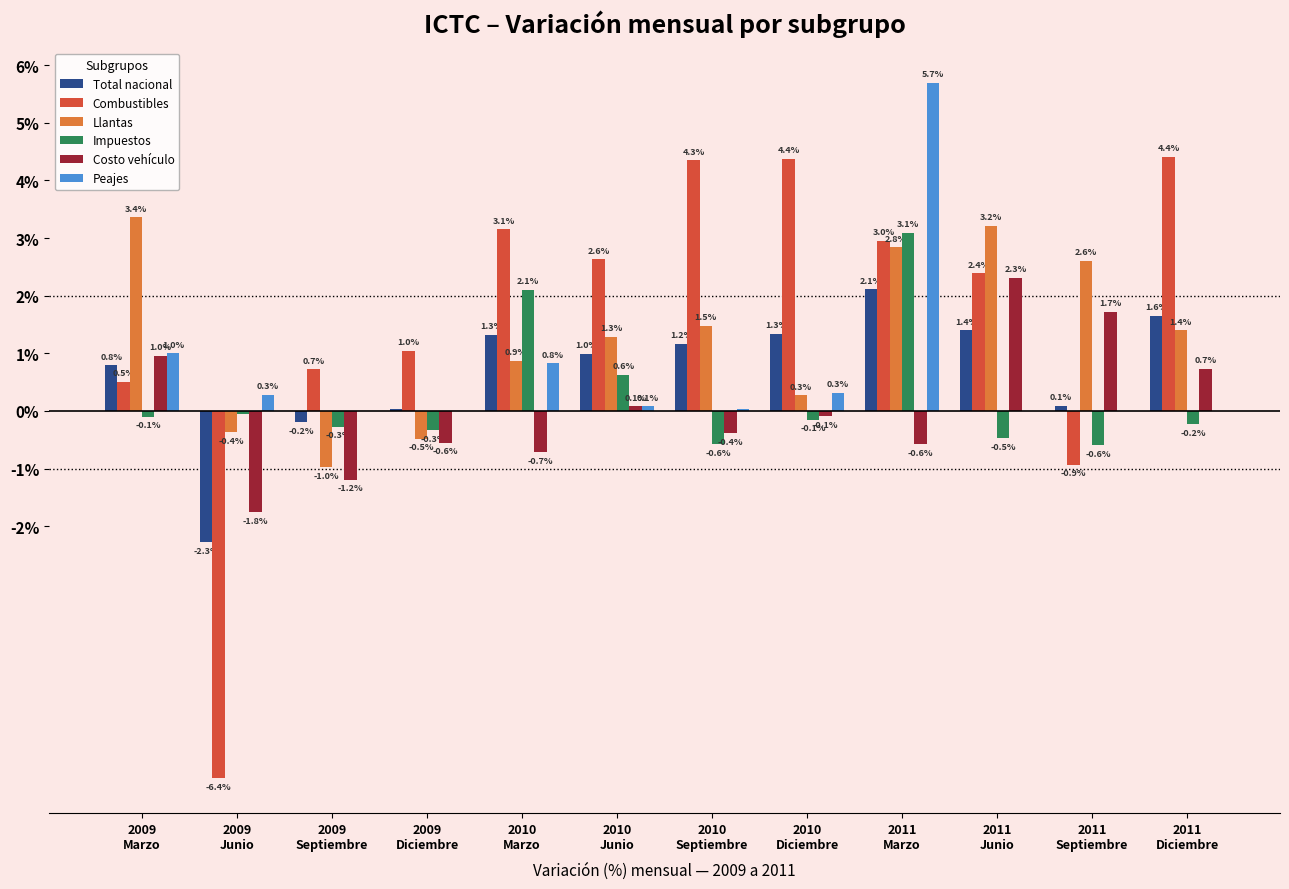

Which series has the largest total across all categories?

Combustibles